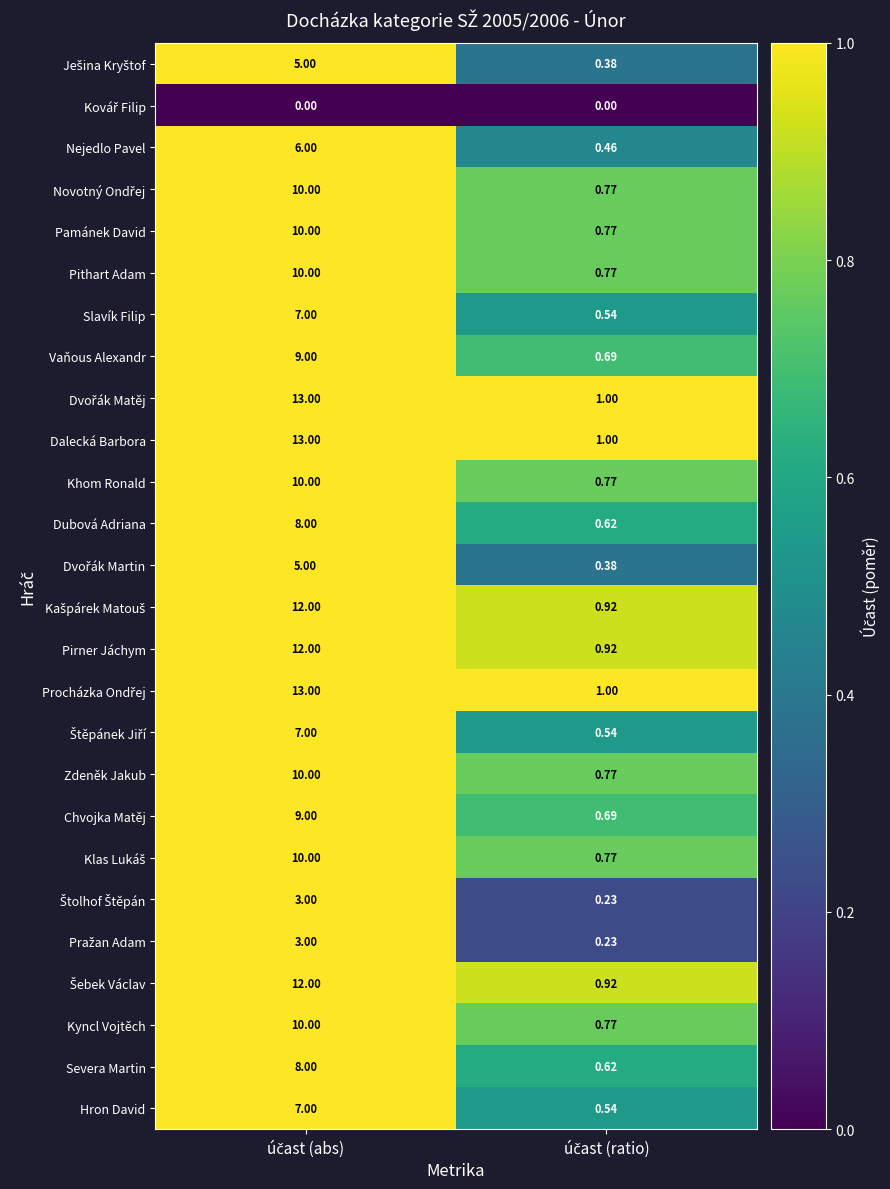

Count the number of categories in the chart.

2